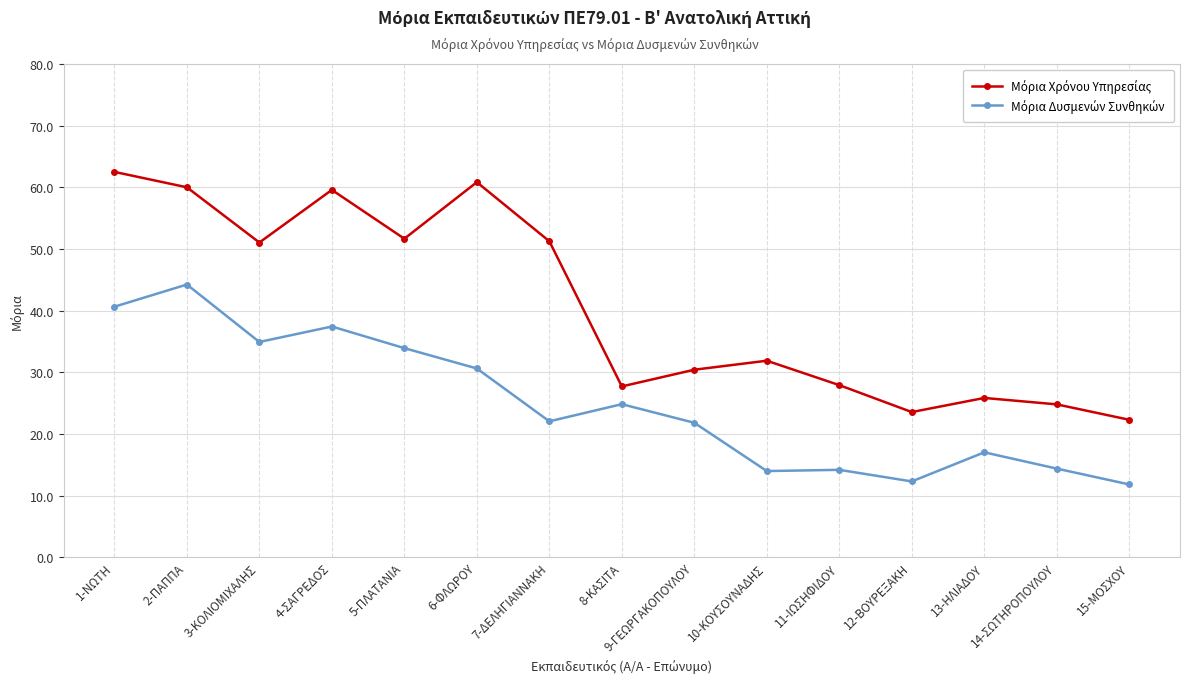

What is the smallest value displayed?

11.8